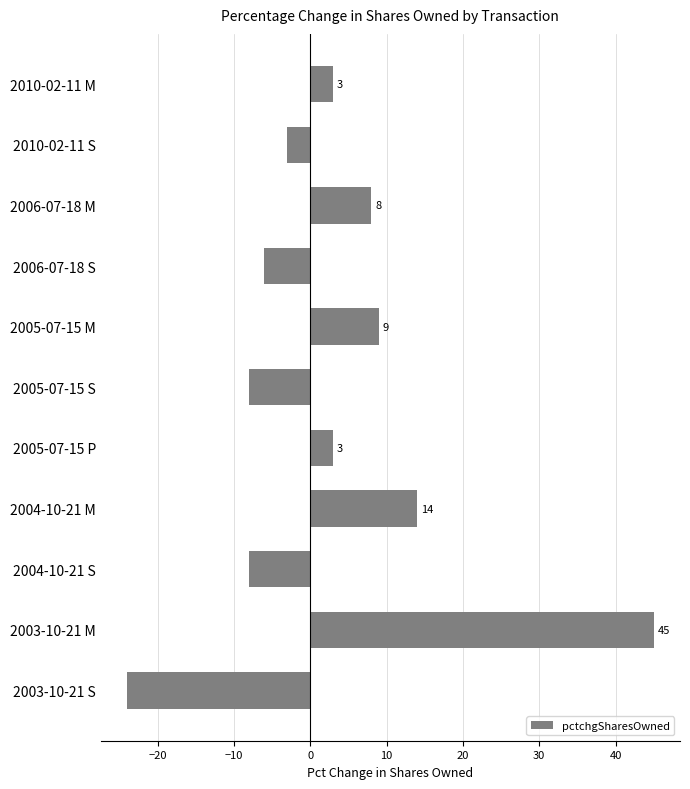

How many values are above zero?

6